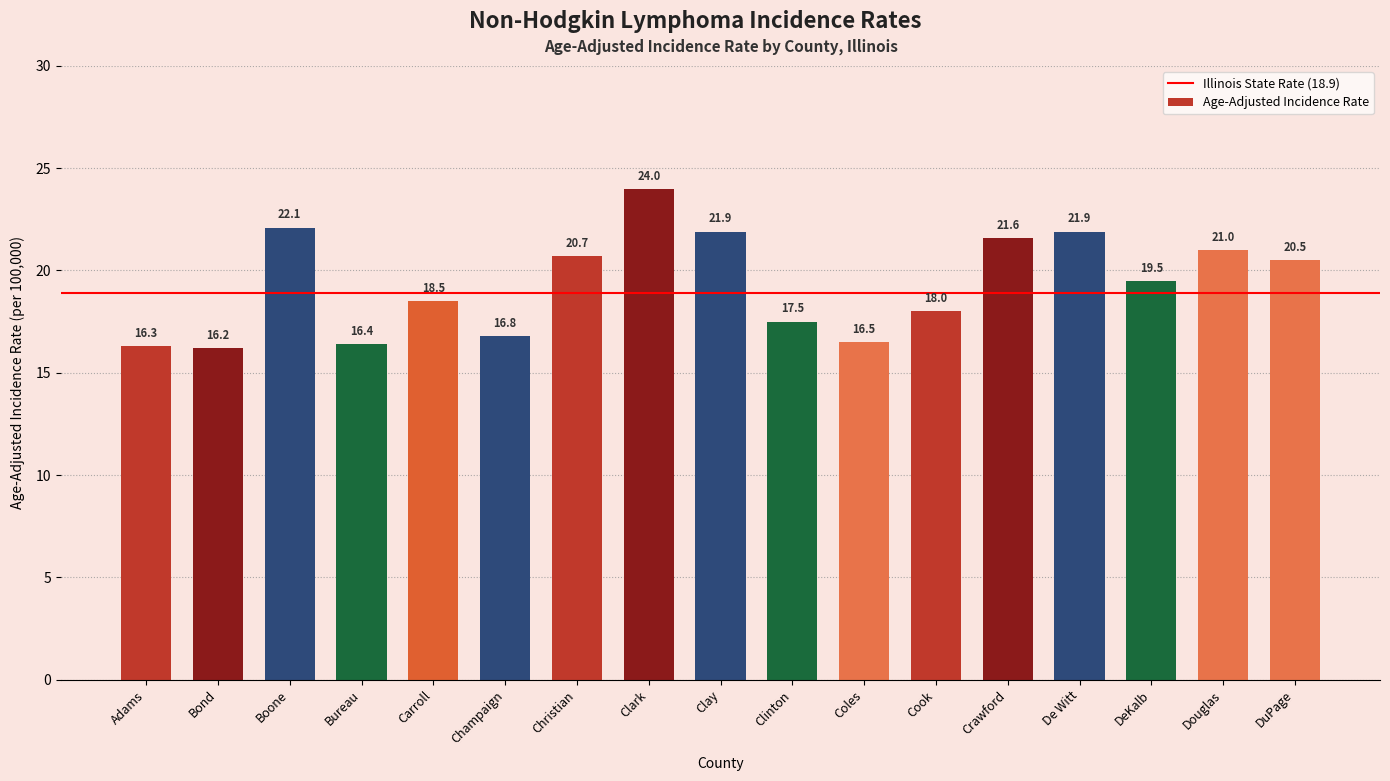

What is the label of the 14th bar from the left?

De Witt